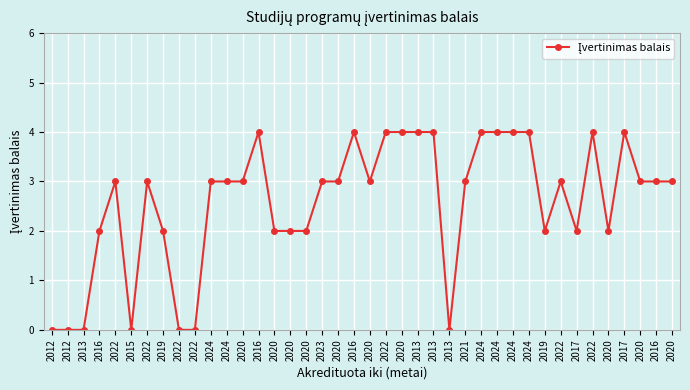

Does the chart display data point markers on the line(s)?

Yes